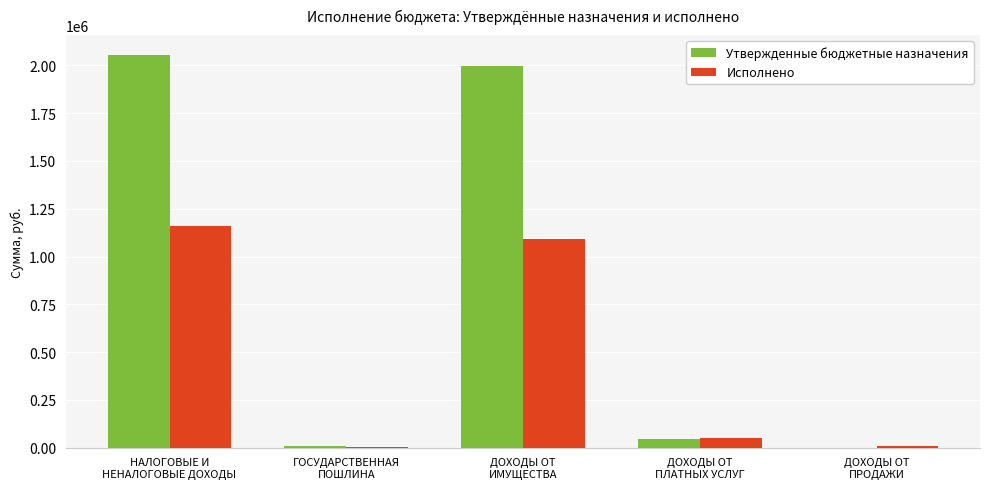

What is the maximum value shown in the chart?

2055500.0